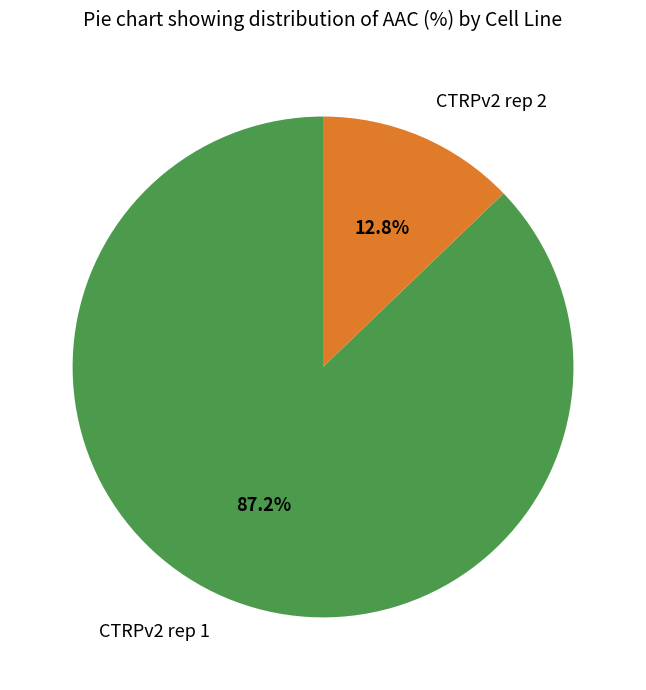

Is it true that CTRPv2 rep 1 is 98% of the pie?

False